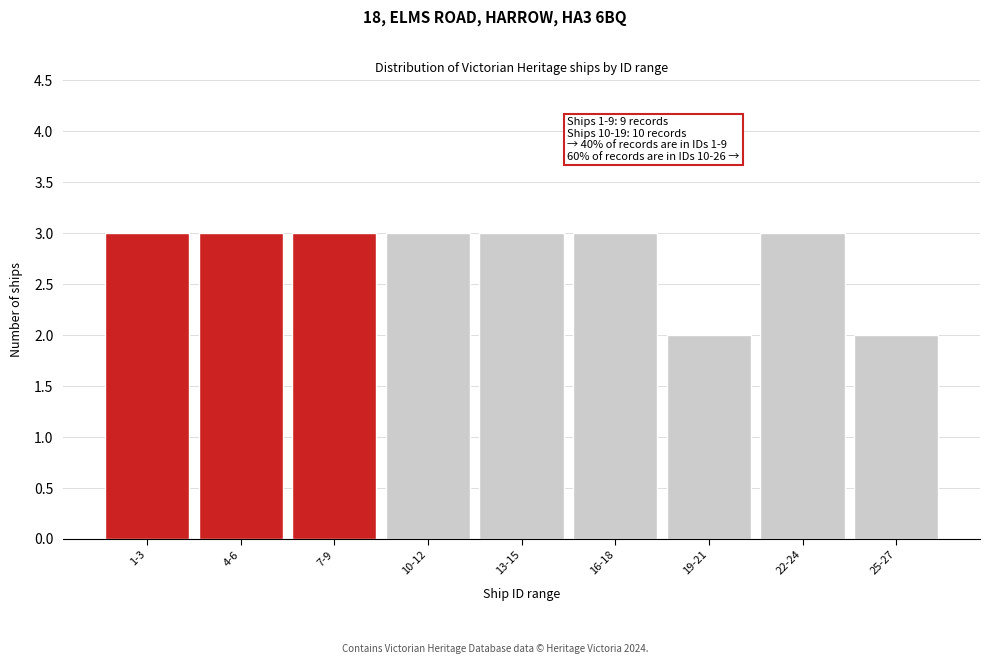

Reading left to right, transcribe all the data shown in this chart.

3	3	3	3	3	3	2	3	2